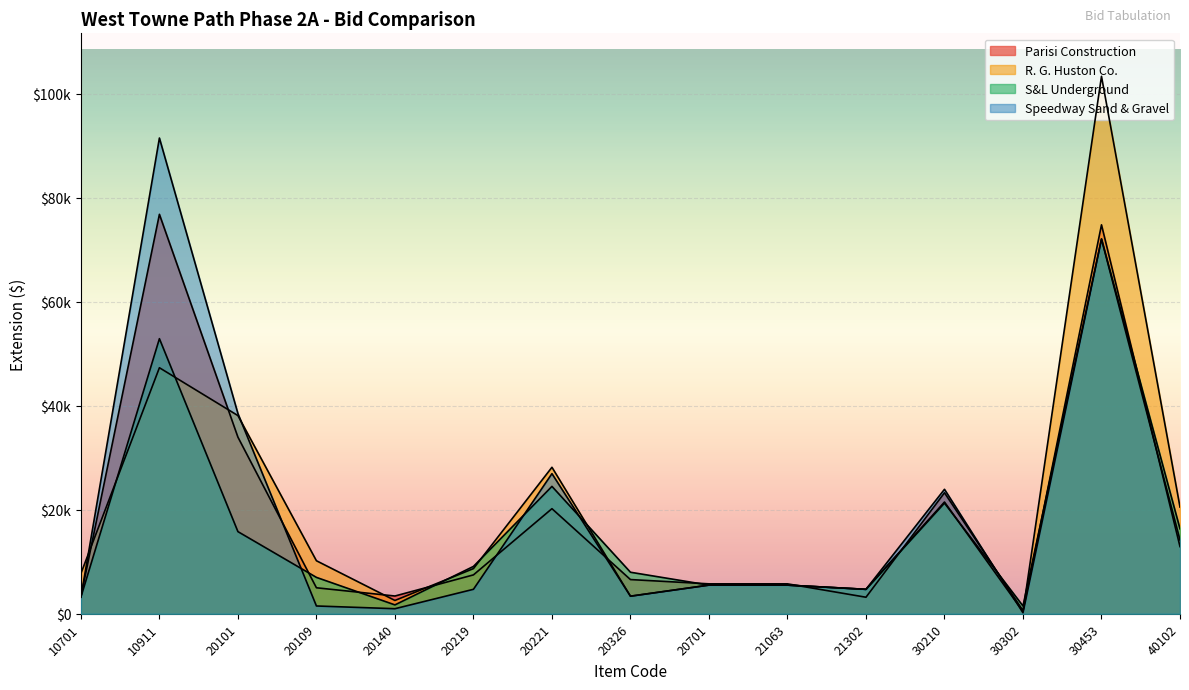

List the labels in order of R. G. Huston Co. value, smallest first.

30302, 20140, 20326, 21302, 20701, 21063, 10701, 20219, 20109, 40102, 30210, 20221, 20101, 10911, 30453